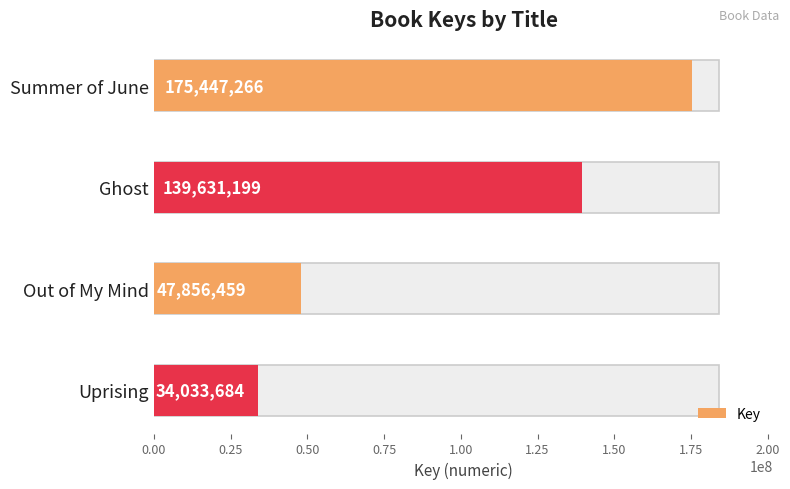

The chart shows a value of 80731208 at Out of My Mind. True or false?

False